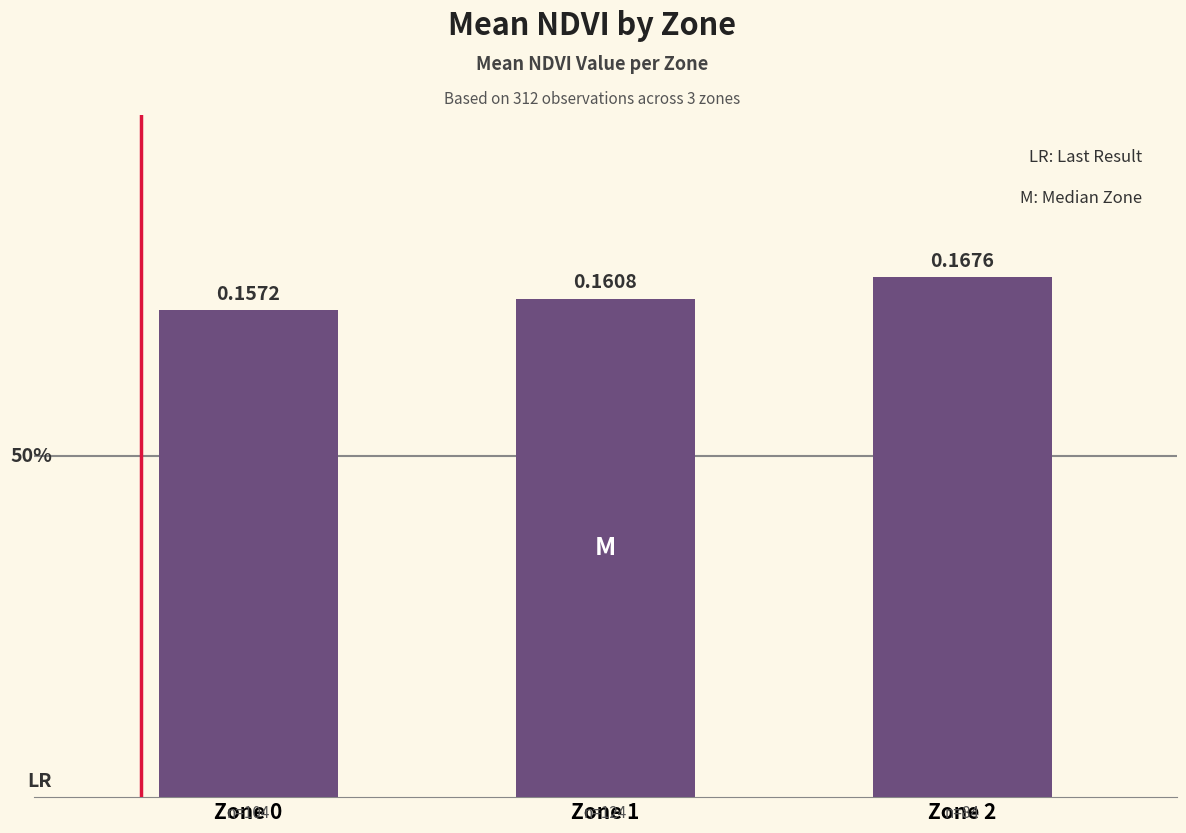

What is the sum of the values at Zone 2 and Zone 1?

0.3